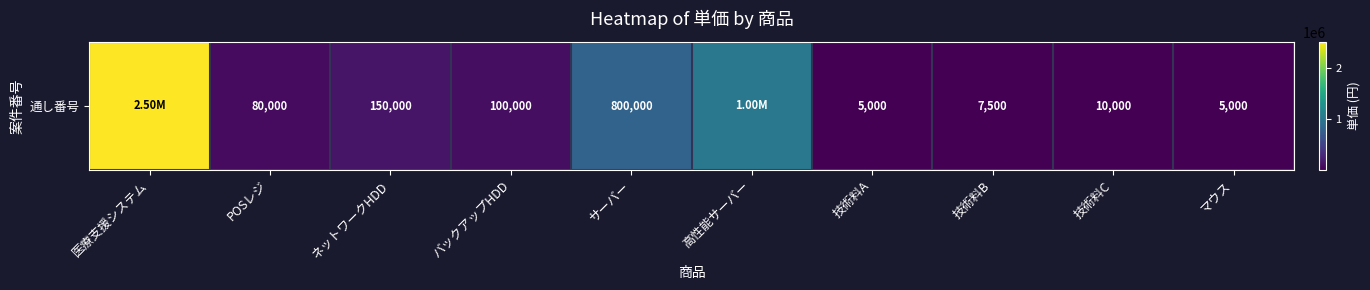

List the labels in order of value, smallest first.

技術料A, マウス, 技術料B, 技術料C, POSレジ, バックアップHDD, ネットワークHDD, サーバー, 高性能サーバー, 医療支援システム